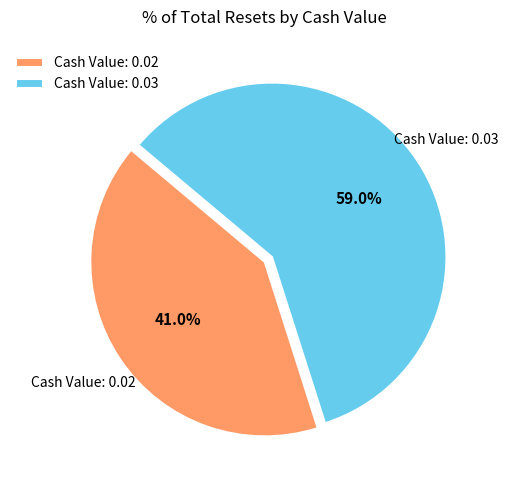

Is the sum of Cash Value: 0.03 and Cash Value: 0.02 greater than half?

Yes